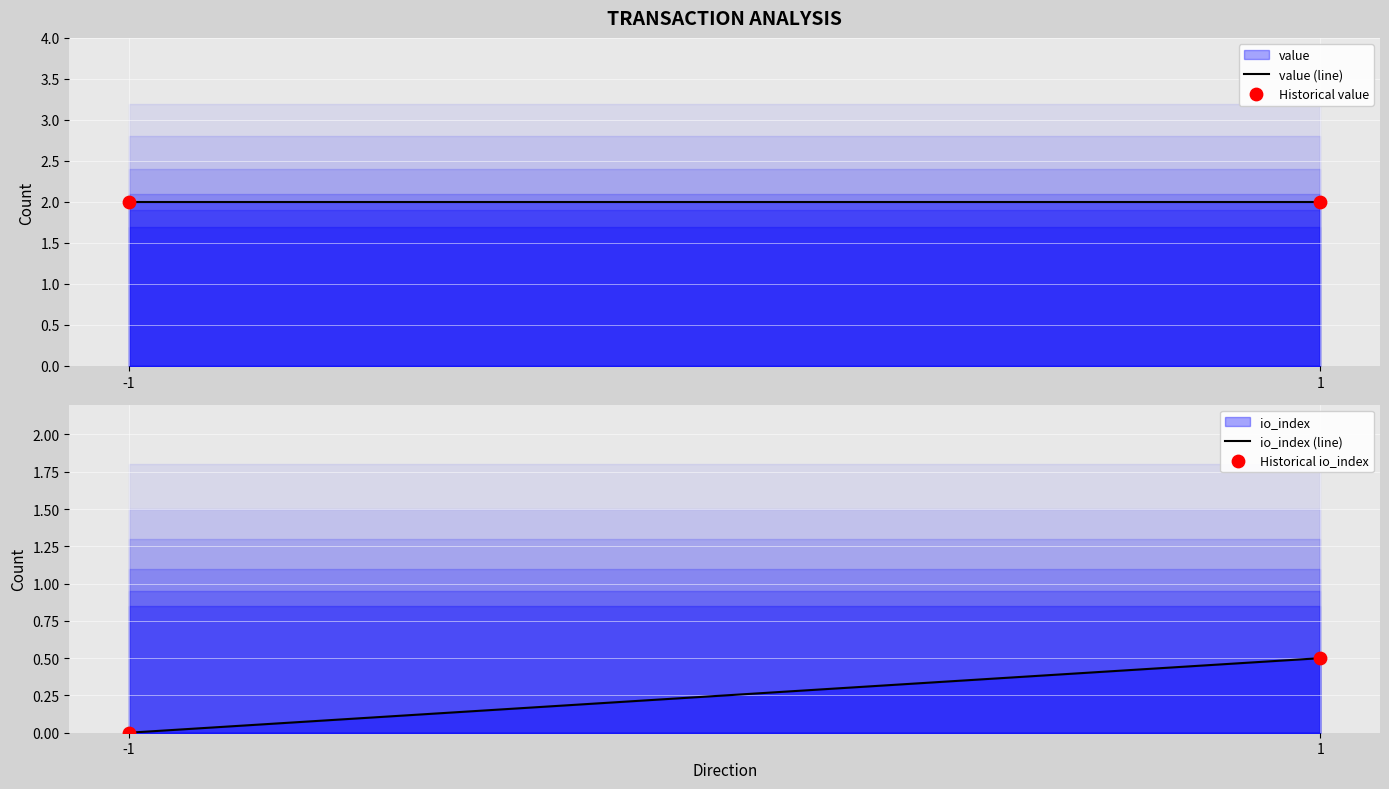

At which category is the sum across all series the highest?

1